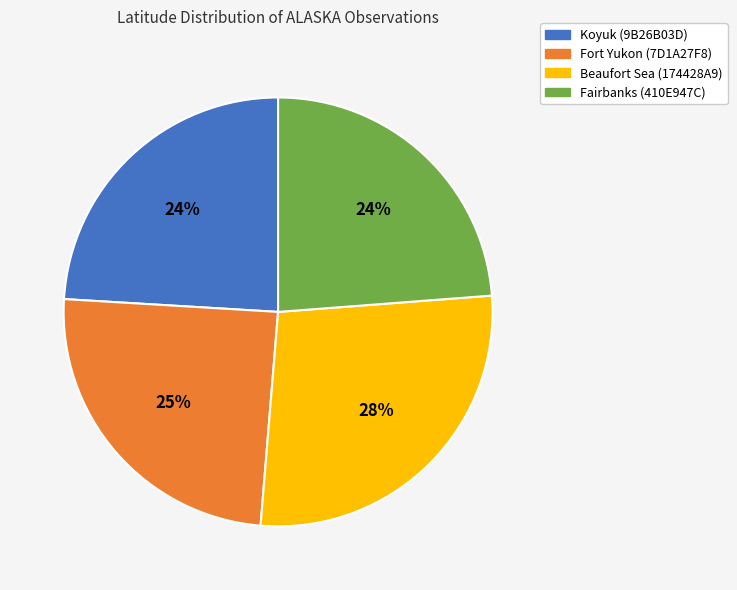

Which has a higher value, Fort Yukon (7D1A27F8) or Koyuk (9B26B03D)?

Fort Yukon (7D1A27F8)